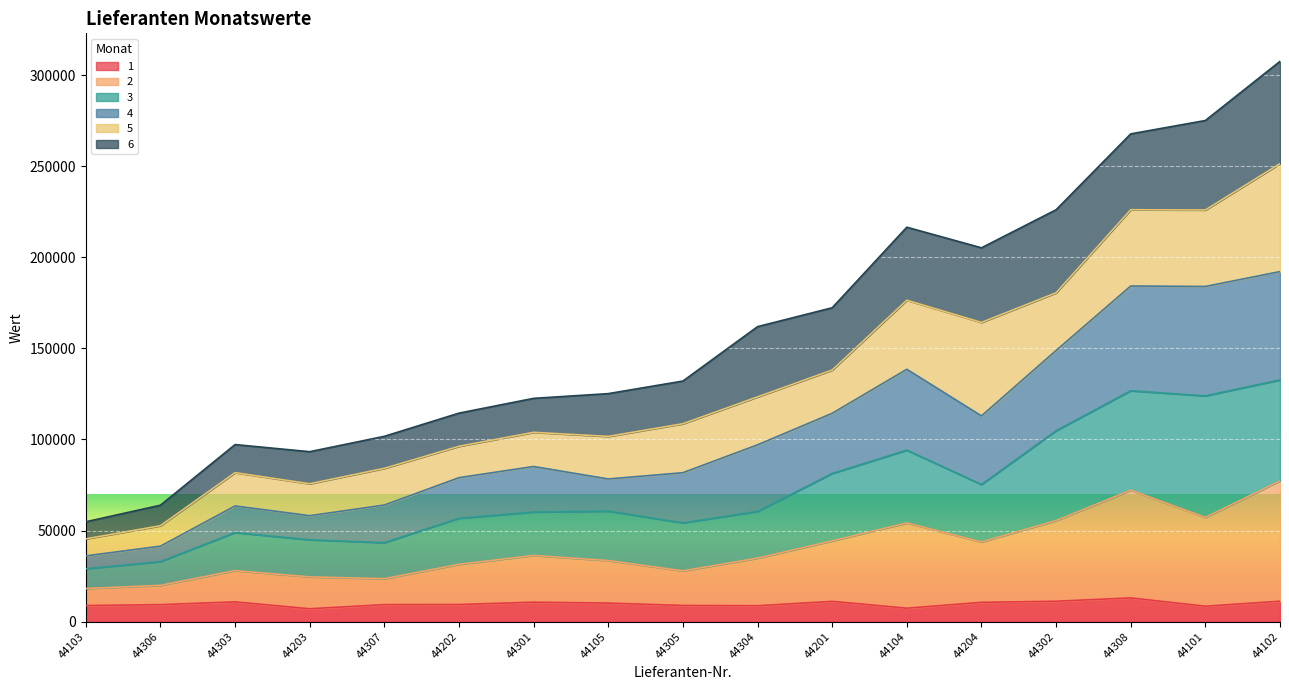

How many values in the 1 series exceed 9390?

8